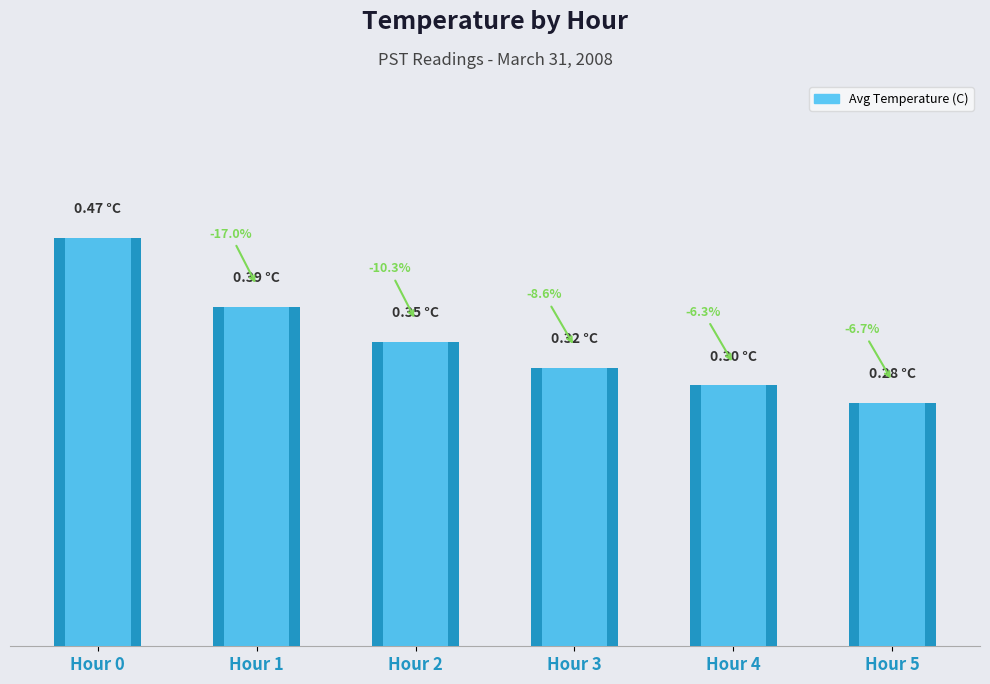

The value at Hour 5 is 0.3. True or false?

True